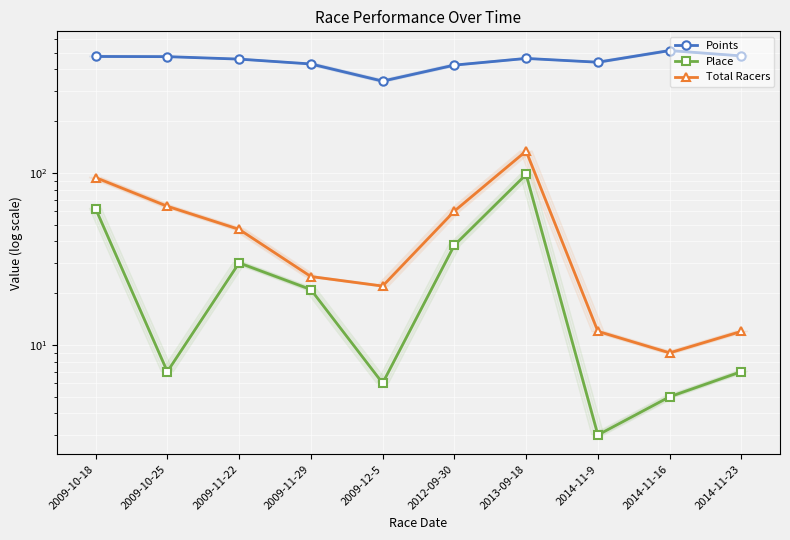

True or false: Place has more than 0 points higher than both neighbors.

True